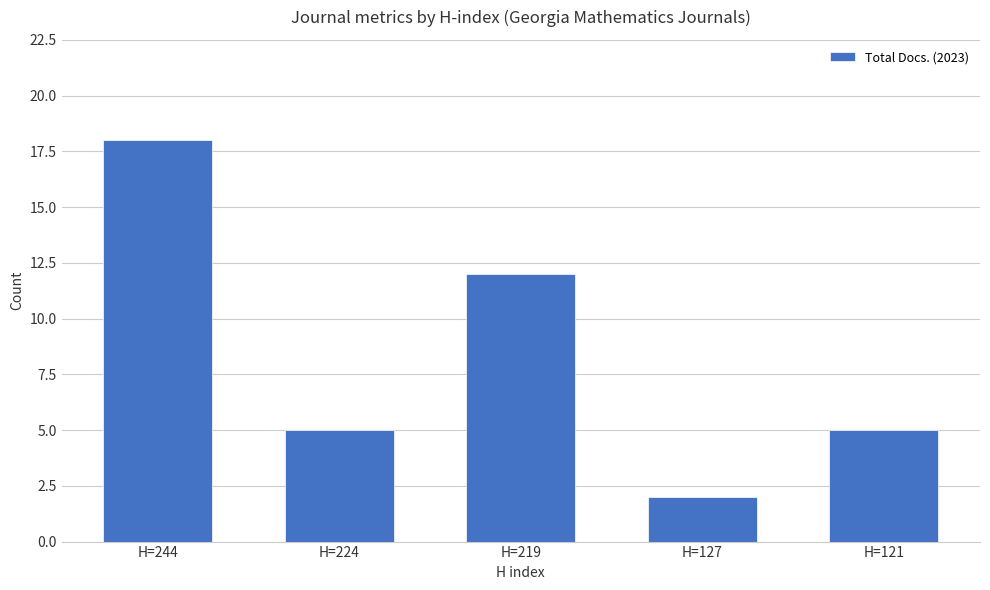

Count the number of categories in the chart.

5